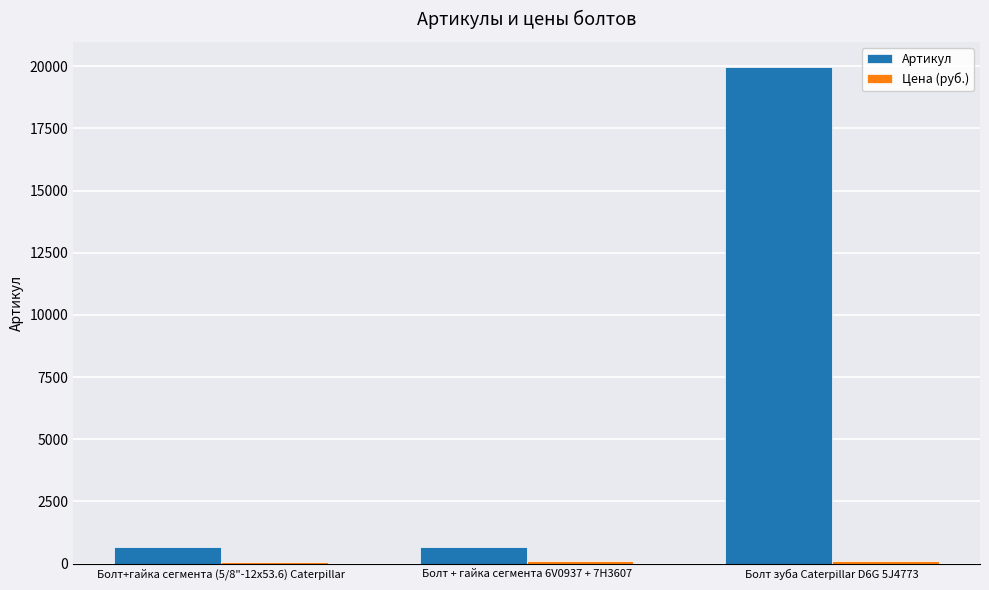

Where is Артикул nearest to the value 10326?

Болт+гайка сегмента (5/8"-12х53.6) Caterpillar